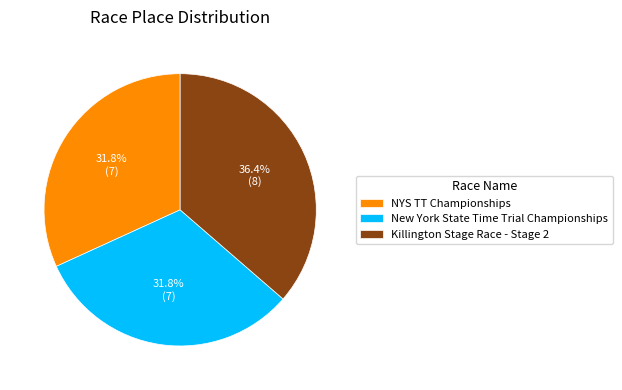

How many slices are in this pie chart?

3